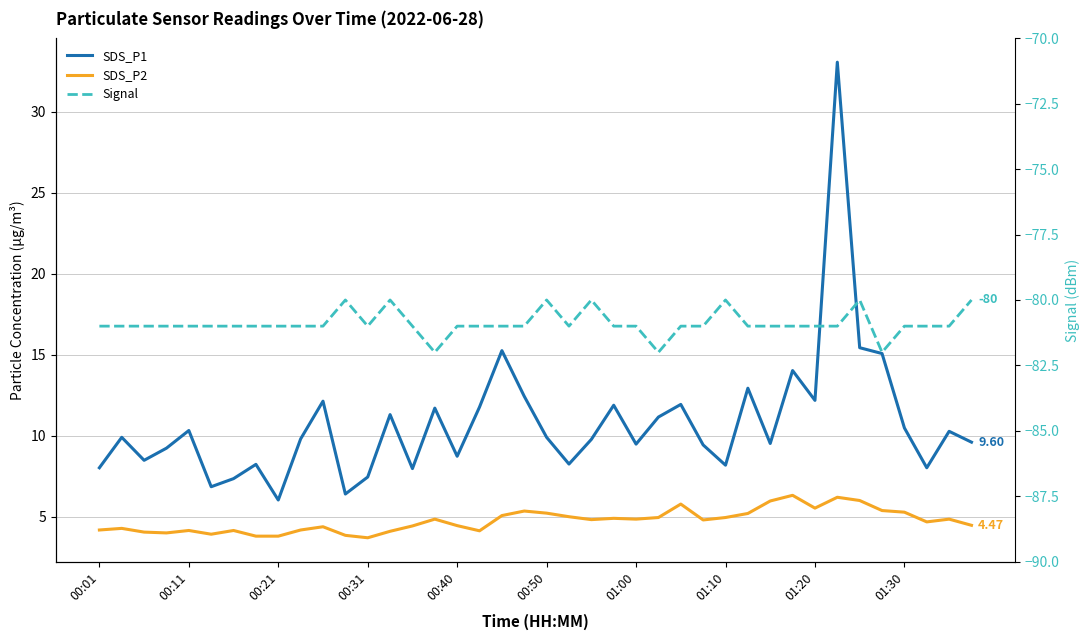

The SDS_P2 series shows 2.9 at 01:30. True or false?

False